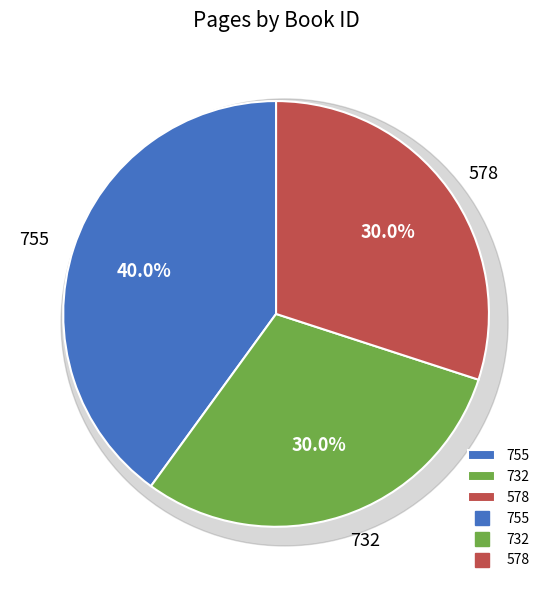

How many slices are in this pie chart?

3